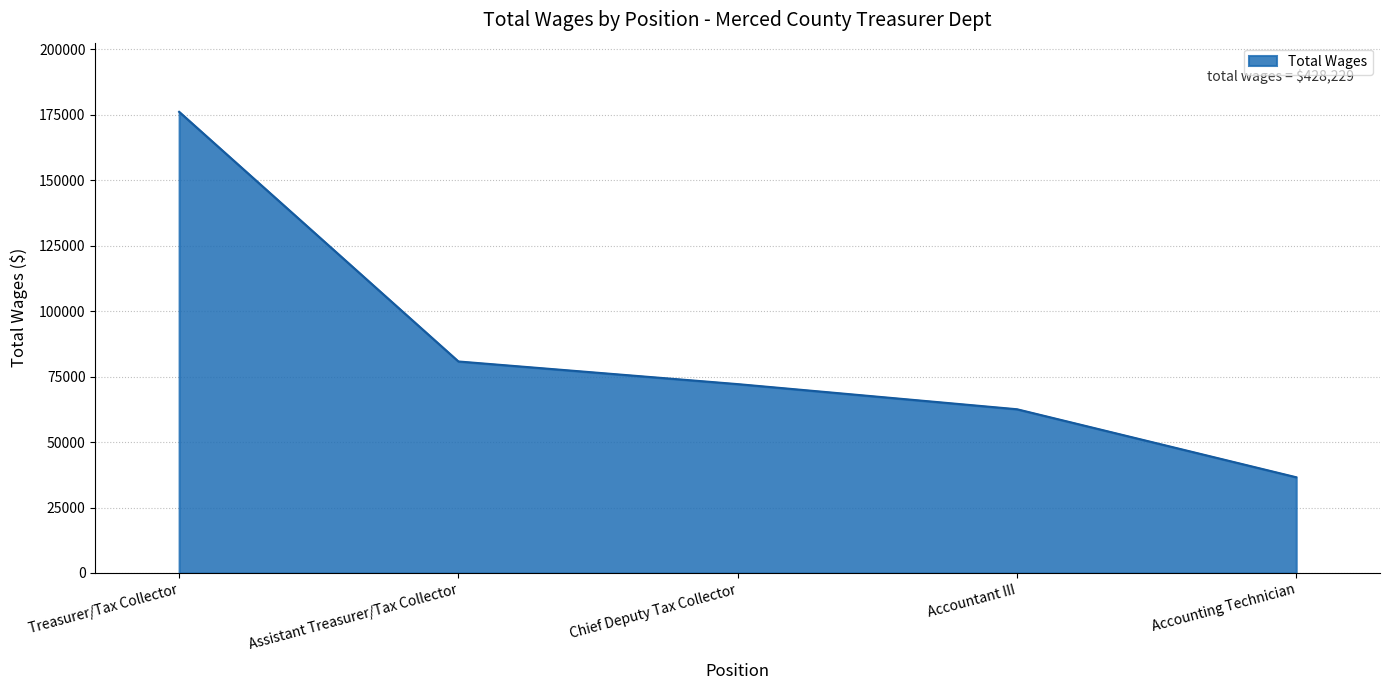

How many categories are shown in the chart?

5